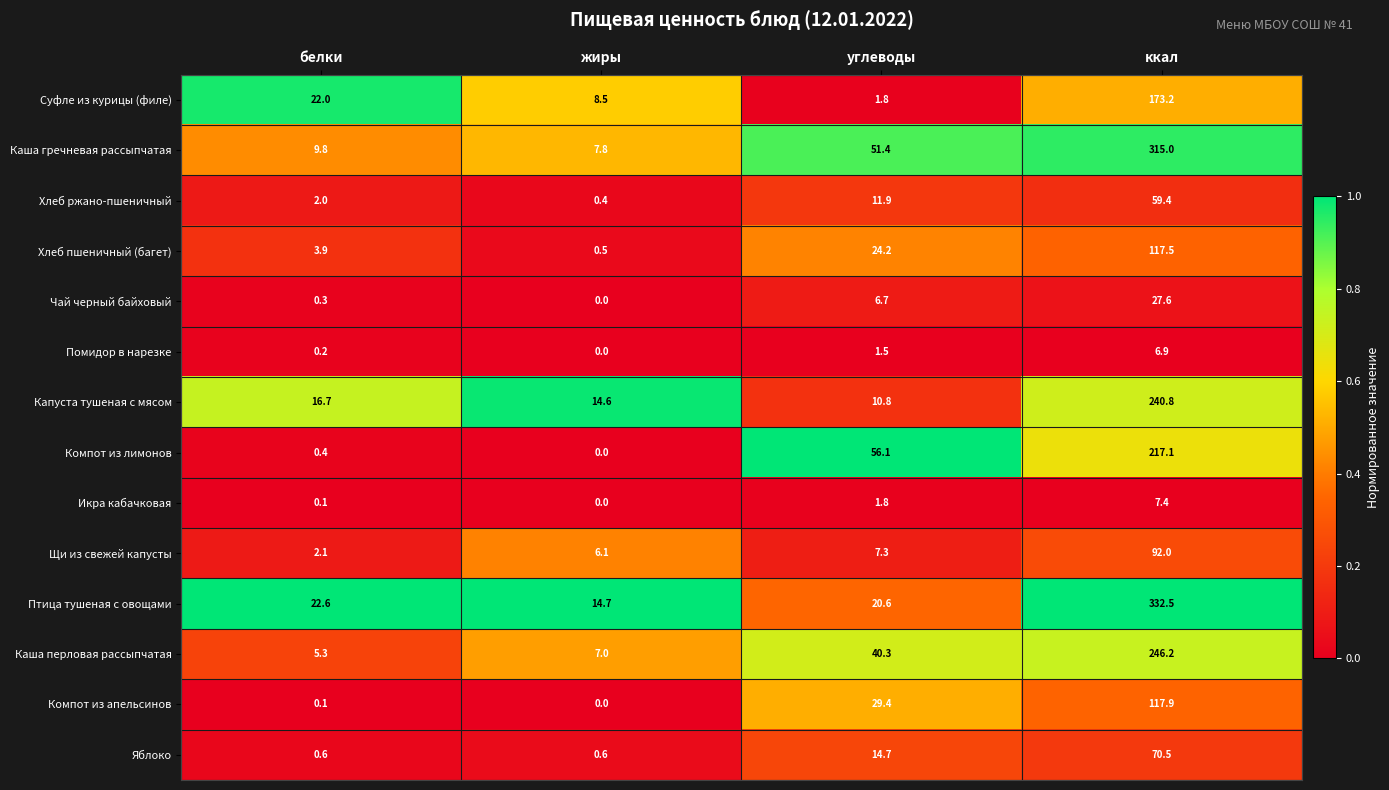

What is the spread (max minus min) of values at ккал?

325.6